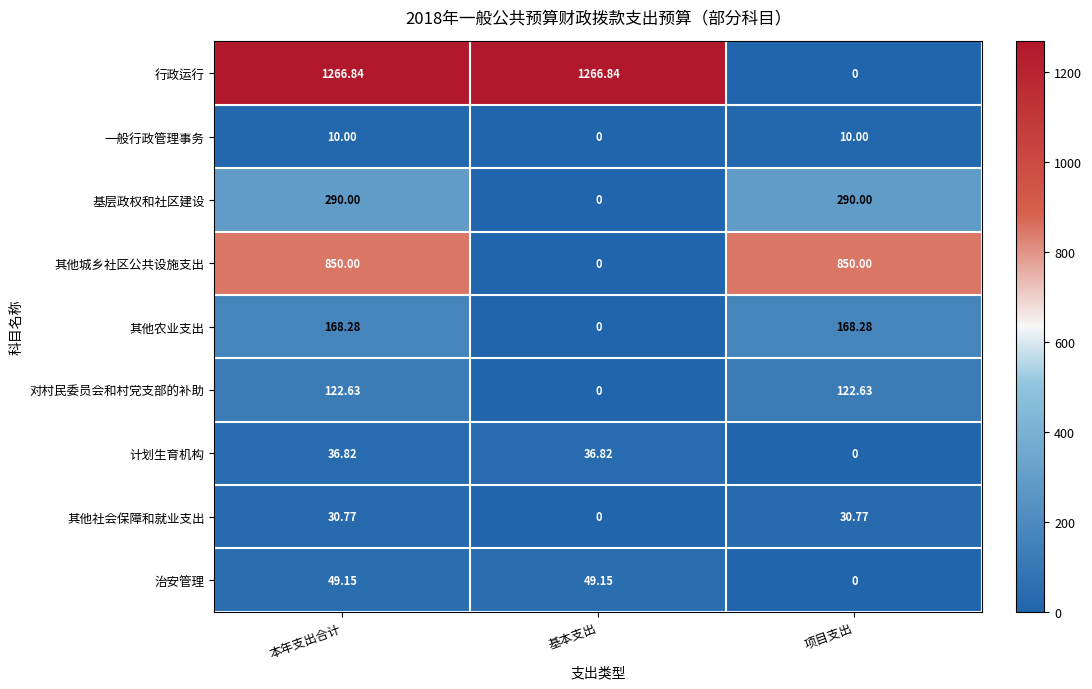

Between 基本支出 and 项目支出, which series saw the biggest shift?

行政运行